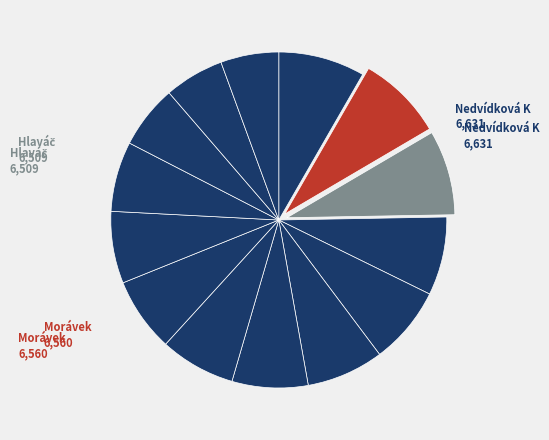

Count the number of slices in the pie.

14